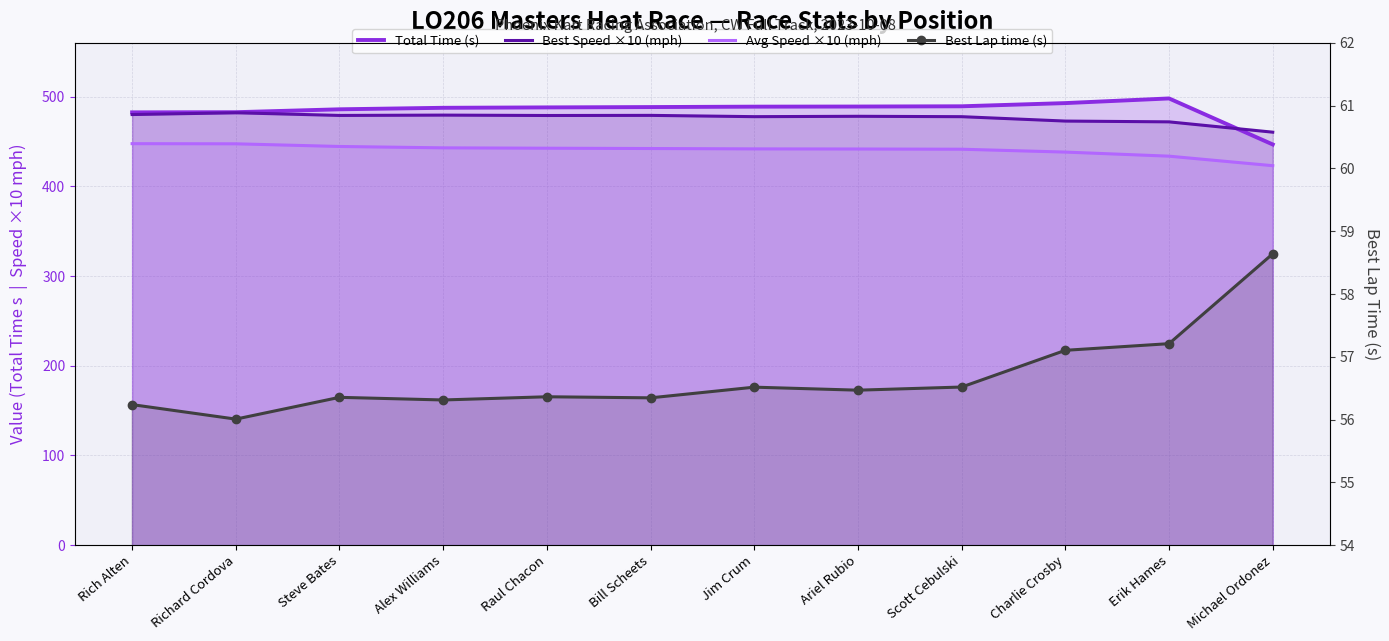

At which label is Total Time (s) closest to 472?

Rich Alten